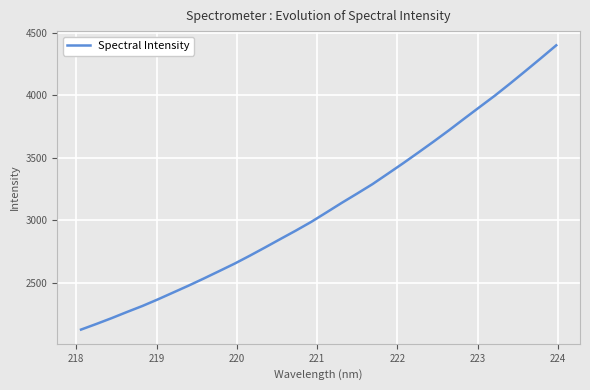

What is the maximum value shown in the chart?

4400.7